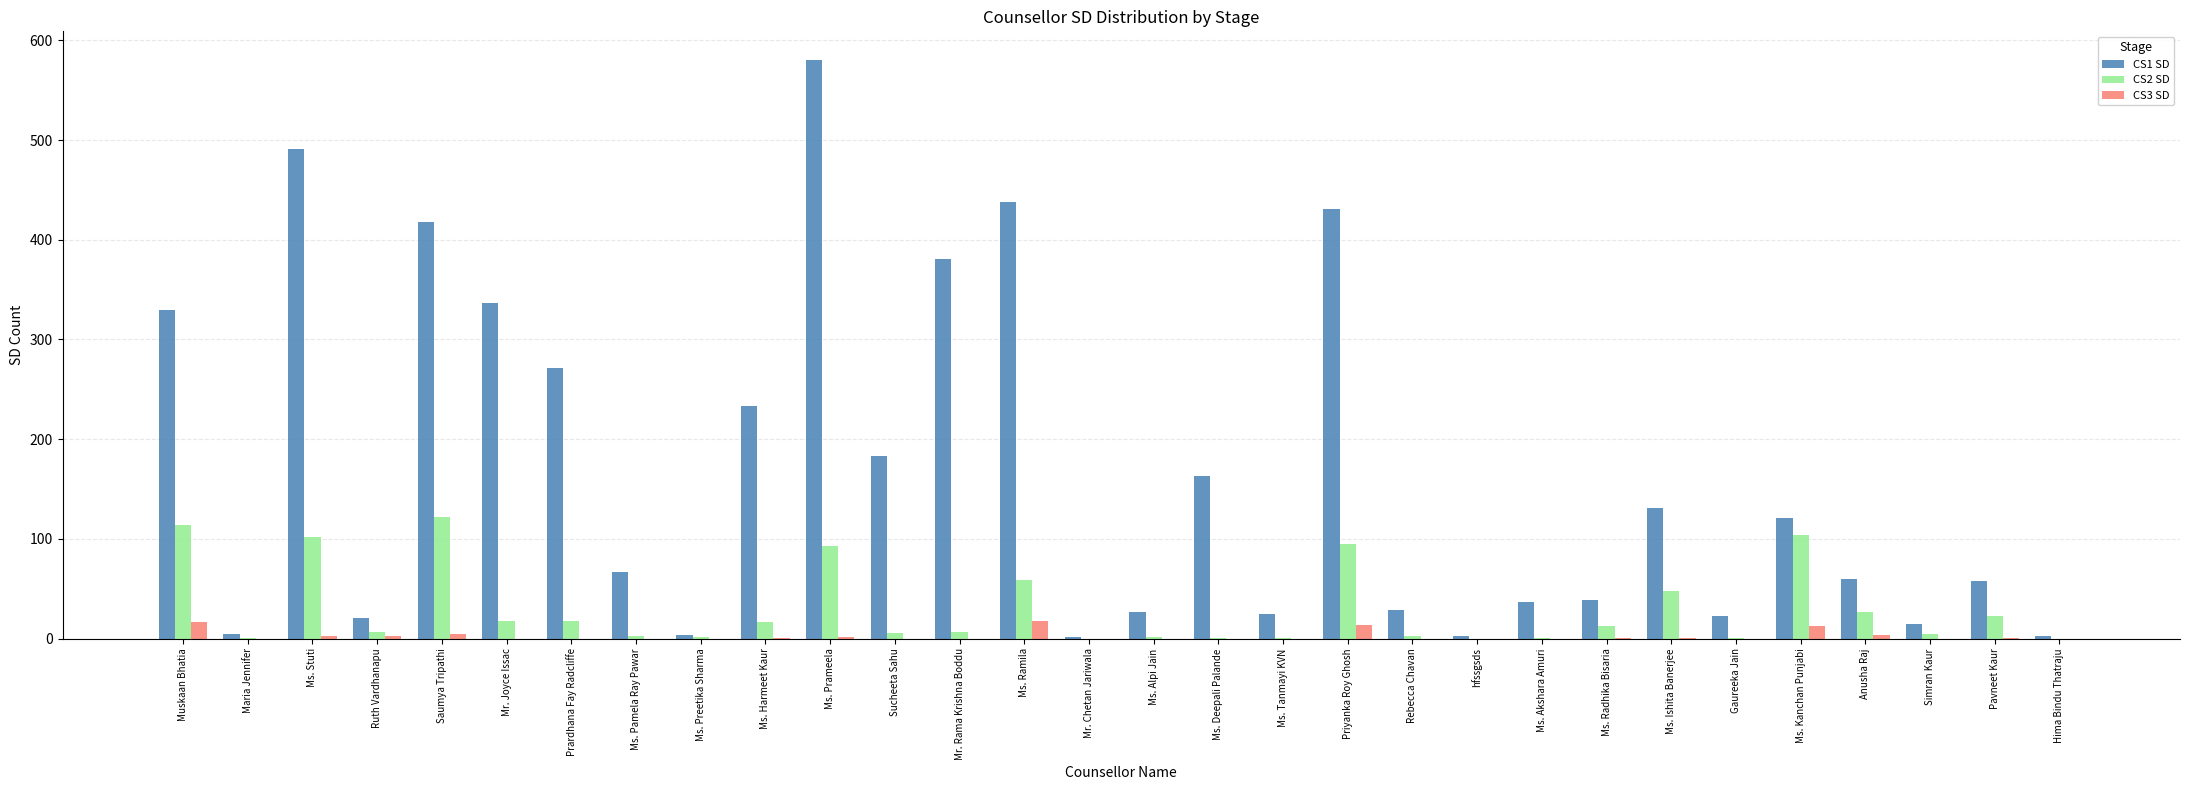

Which series has the largest total across all categories?

CS1 SD